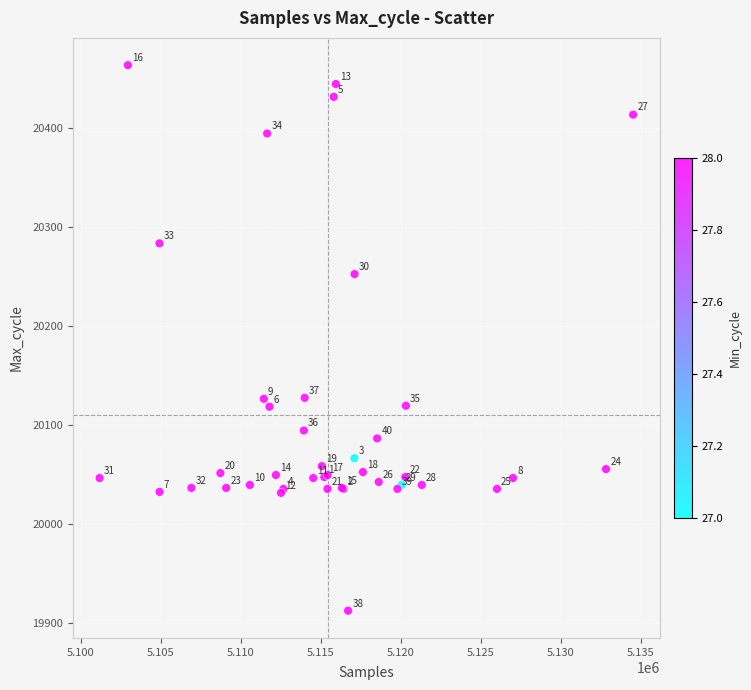

What Y value in the scatter plot is closest to 20187?

20127